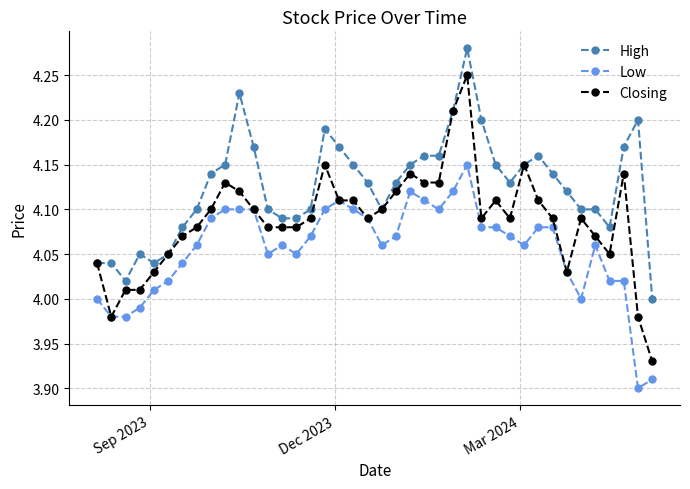

True or false: Closing has more than 2 interior local peaks.

True